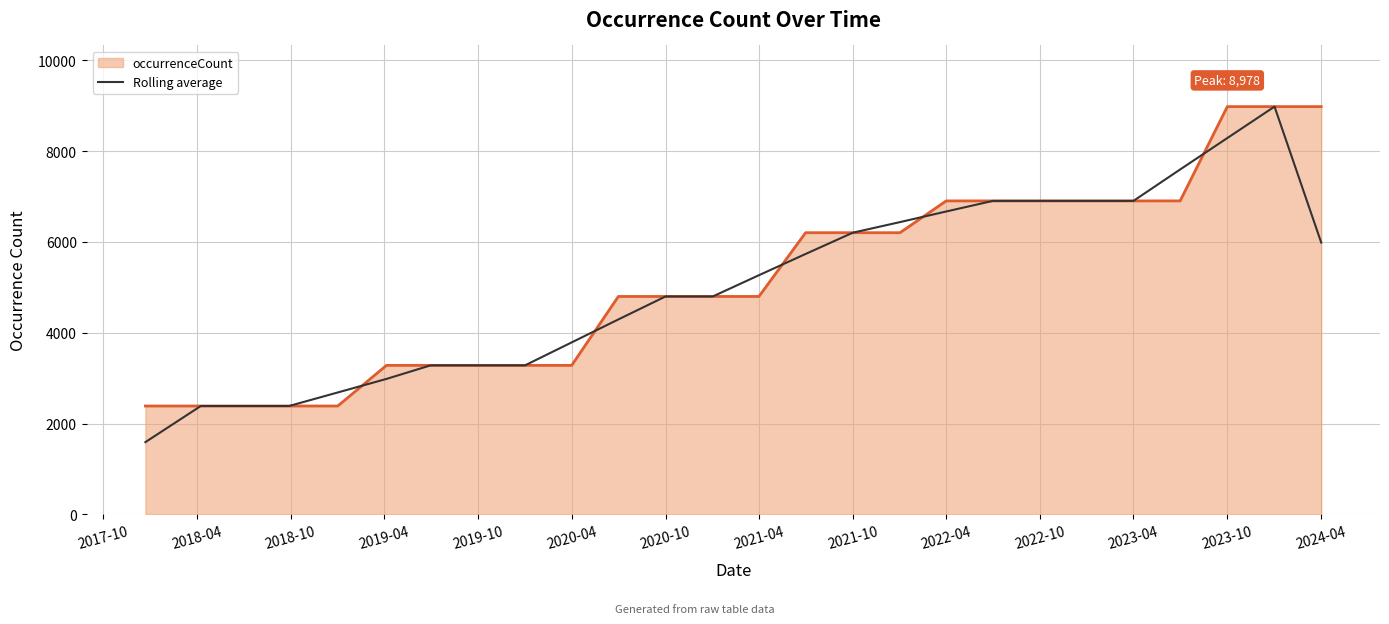

Which series has the largest range (max minus min)?

Rolling average